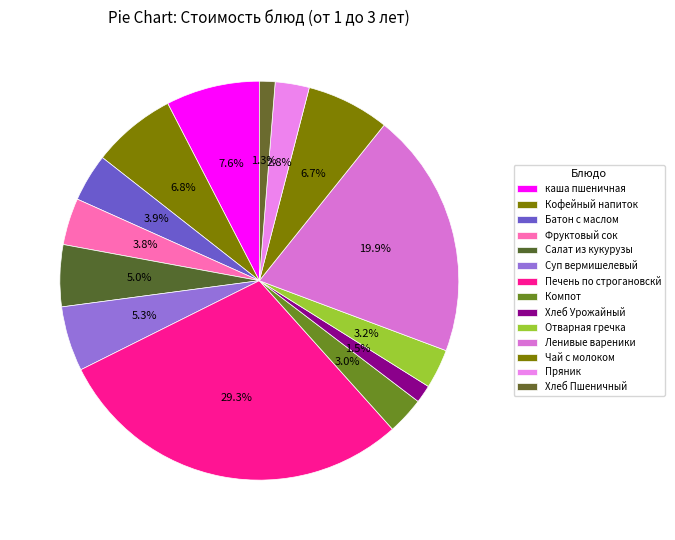

What percentage is the Печень по строгановскй slice, to the nearest percent?

29%